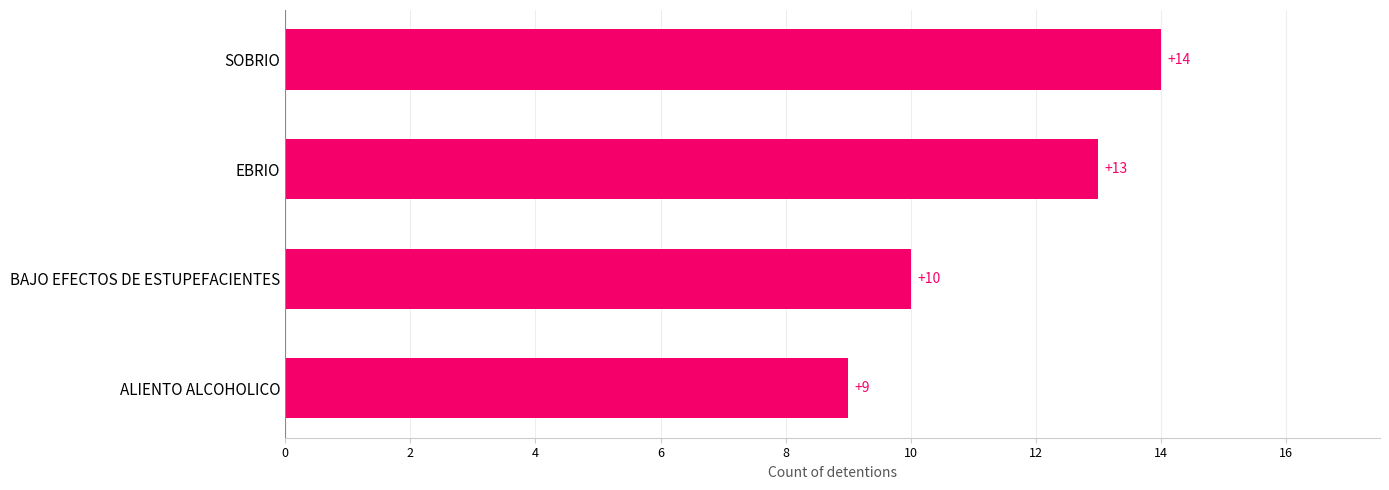

What is the change in value from BAJO EFECTOS DE ESTUPEFACIENTES to SOBRIO?

+4